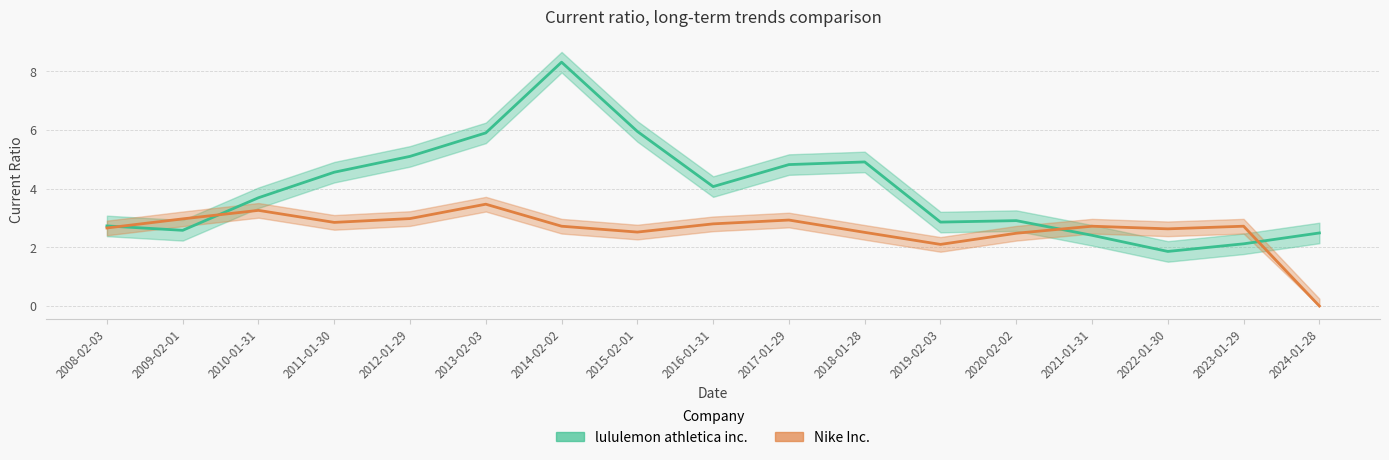

Does the chart display data point markers on the line(s)?

No